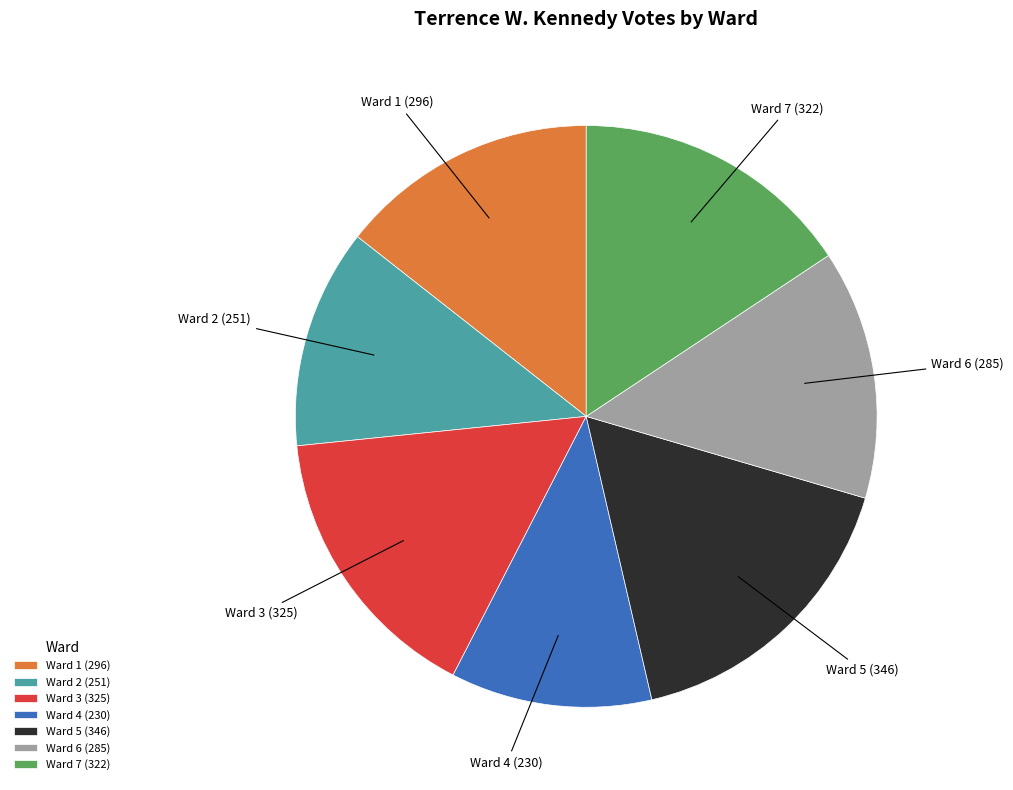

Combined, do Ward 3 and Ward 2 account for over 50%?

No